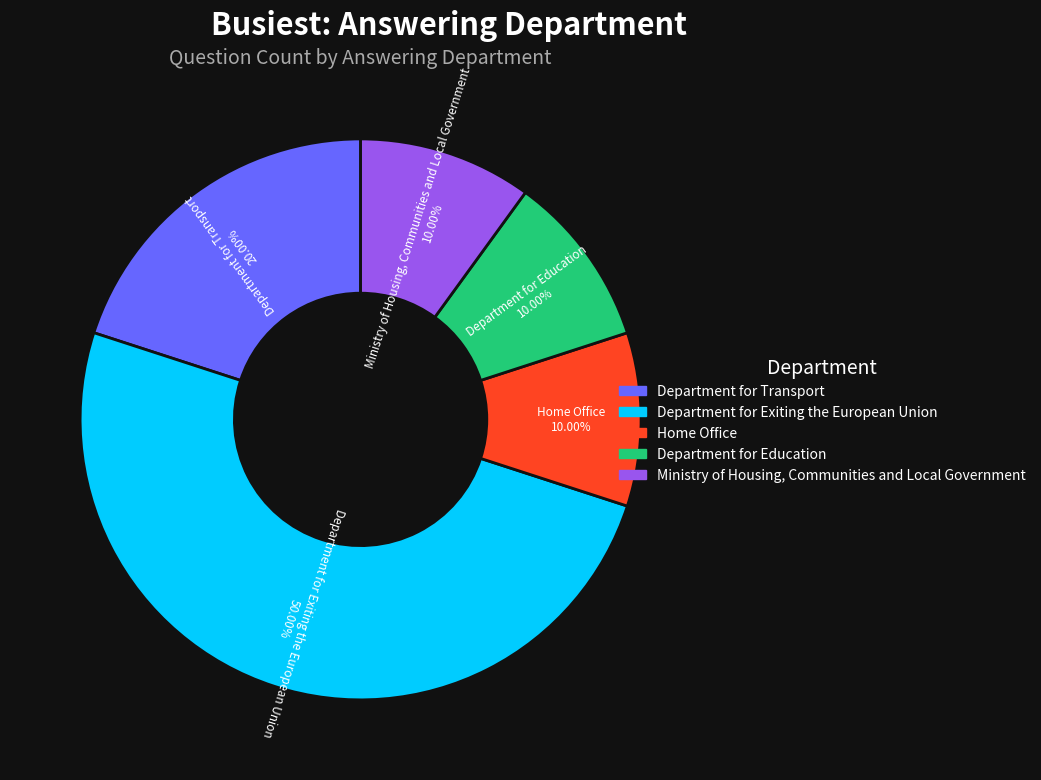

What is the total percentage of Department for Exiting the European Union and Home Office?

60.0%